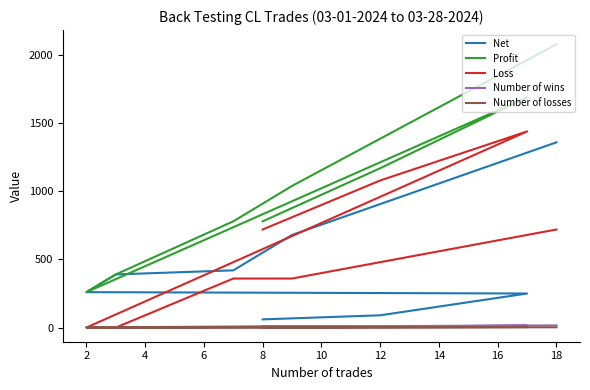

Reading right to left, extract all data points from this chart.

Net: 60	90	250	260	260	390	390	420	680	1360
Profit: 780	1170	1690	260	260	390	390	780	1040	2080
Loss: 720	1080	1440	0	0	0	0	360	360	720
Number of wins: 6	9	13	2	2	3	3	6	8	16
Number of losses: 2	3	4	0	0	0	0	1	1	2